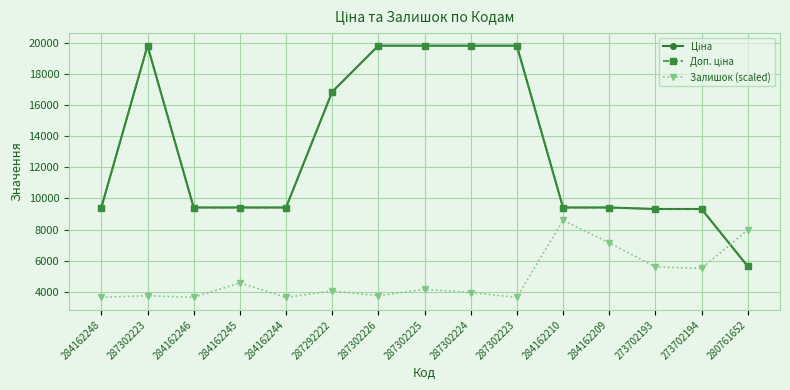

Does the chart have visible grid lines?

Yes